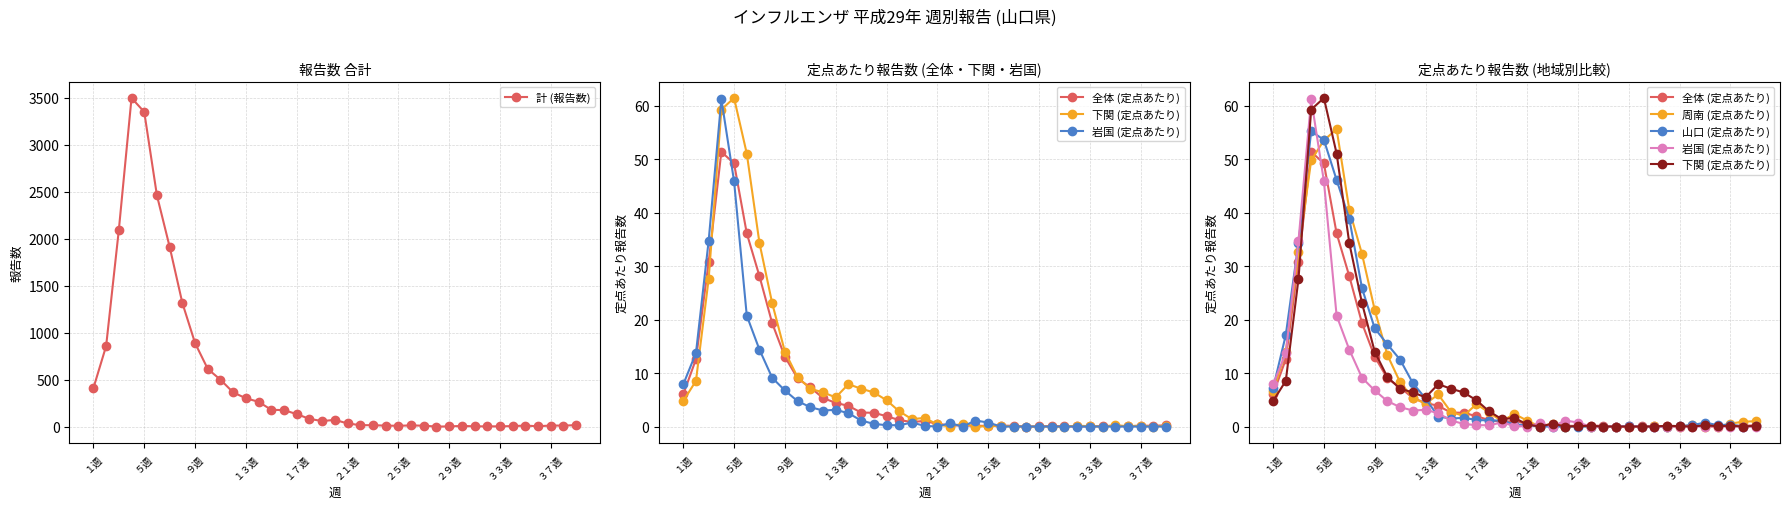

What is the difference between the highest and lowest values at 25?

12.0